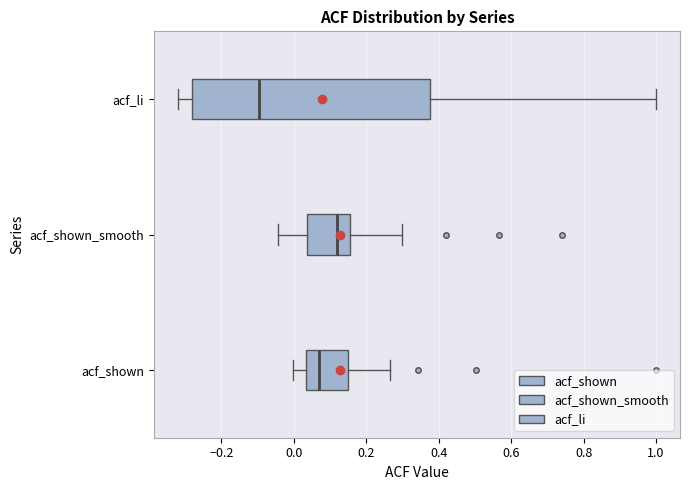

Where is the left edge of the box for acf_shown_smooth on the x-axis? The values are not printed on the chart, so give them approximately, as read against the axis.

0.04